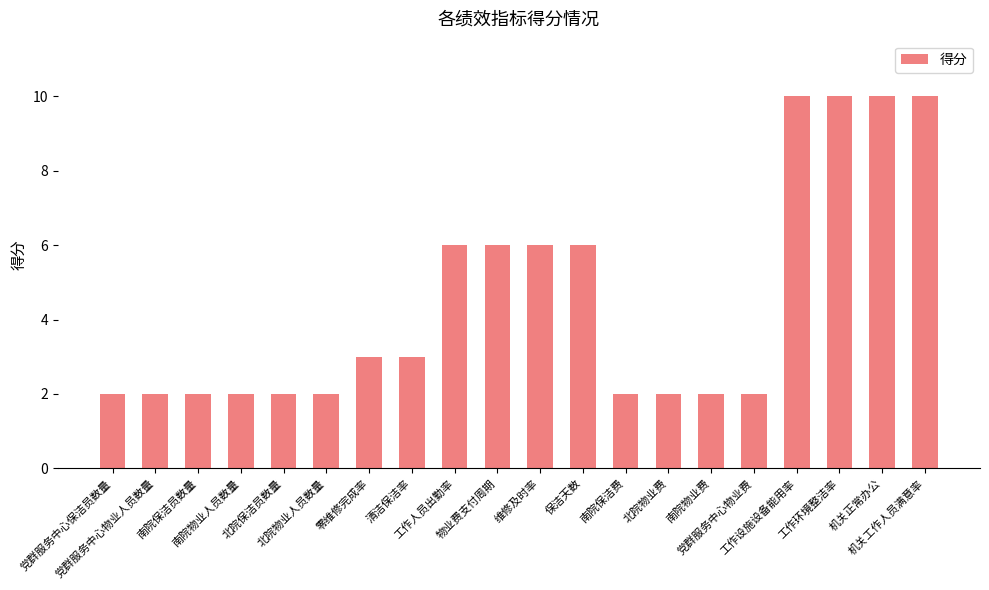

What is the value of the 12th bar from the left?

6